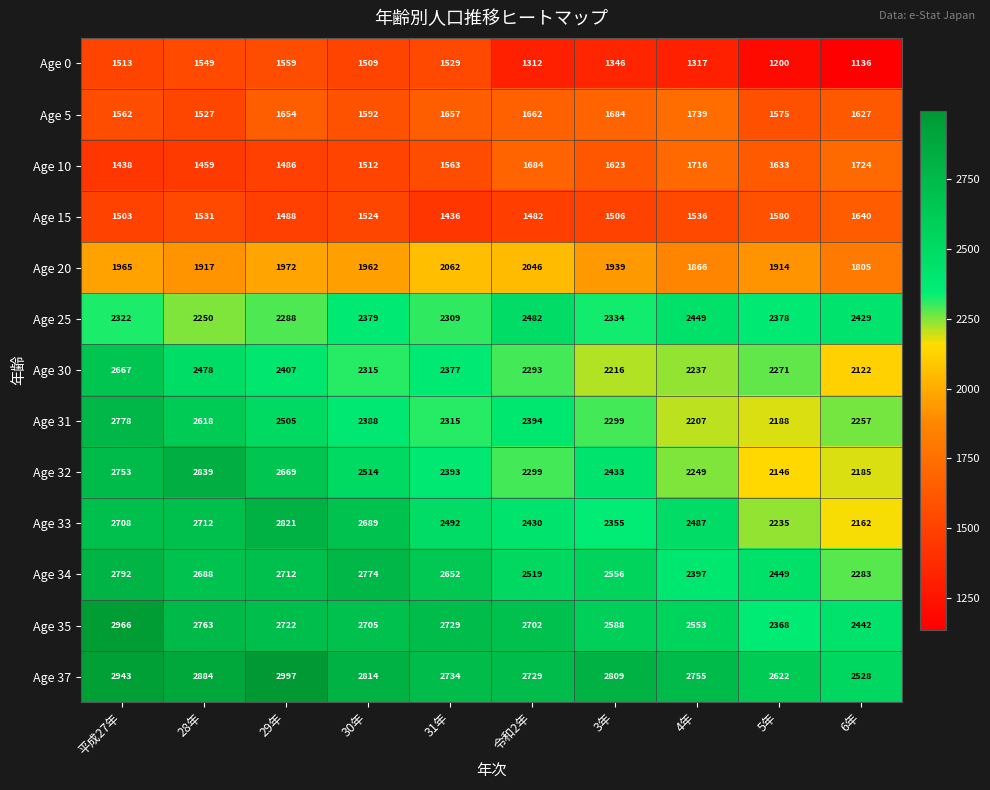

Which category has the highest value across all series?

29年